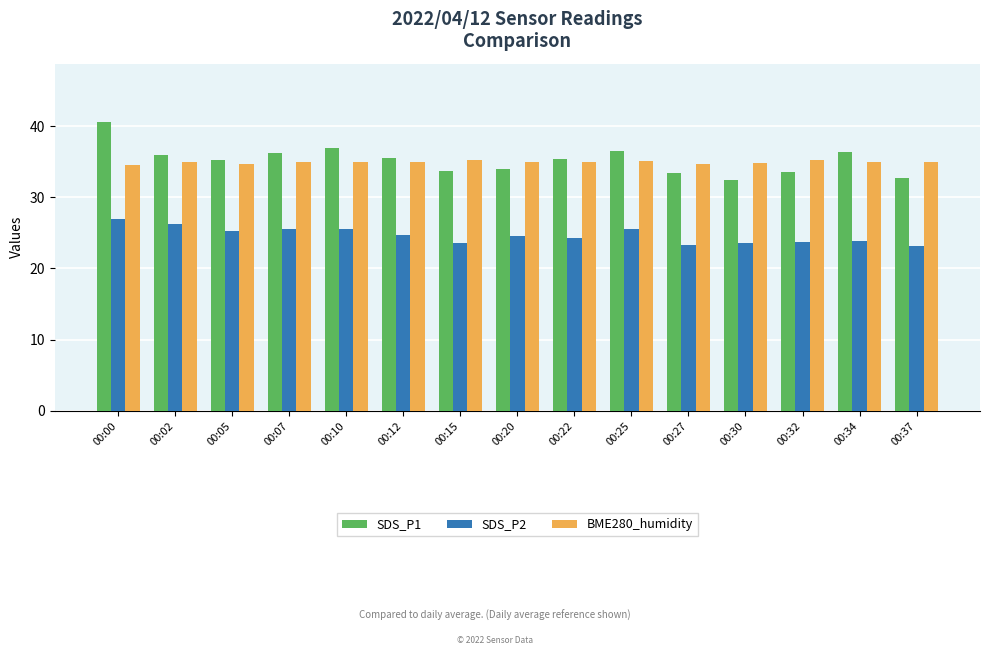

How many groups of bars are there?

15